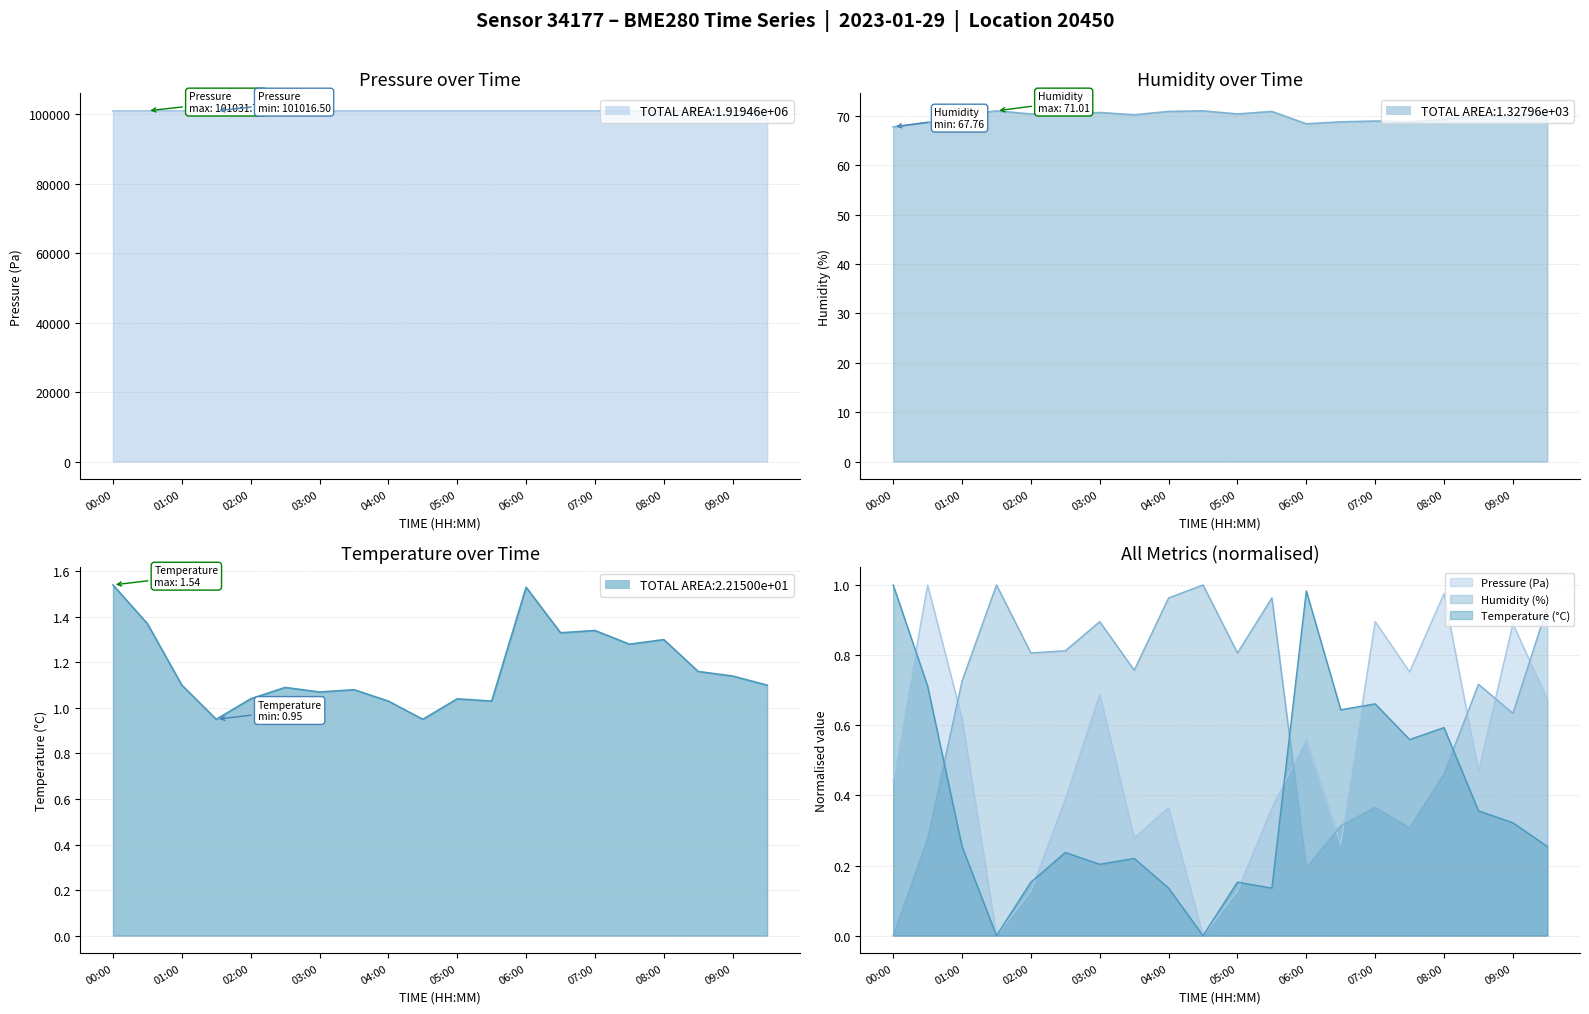

The temperature series shows 1.3 at 07:30. True or false?

True